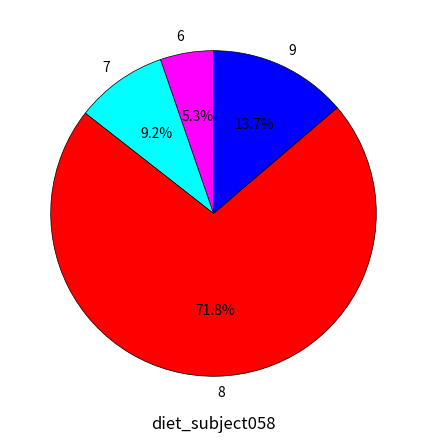

Rank the categories by value from highest to lowest.

8, 9, 7, 6